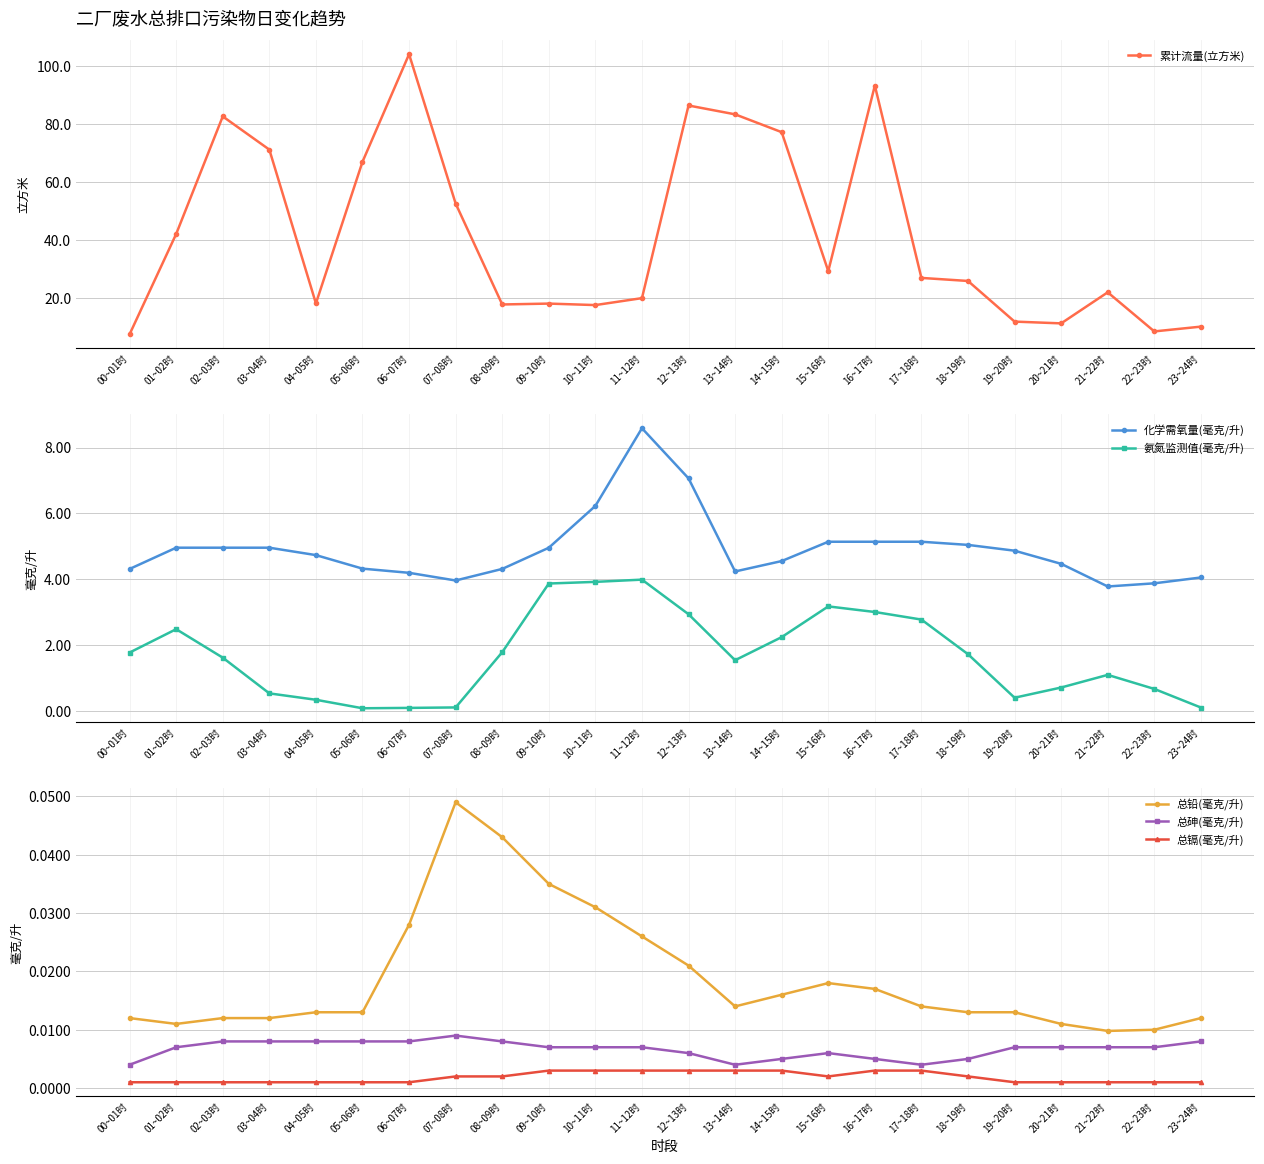

True or false: 累计流量(立方米) has more than 1 points higher than both neighbors.

True